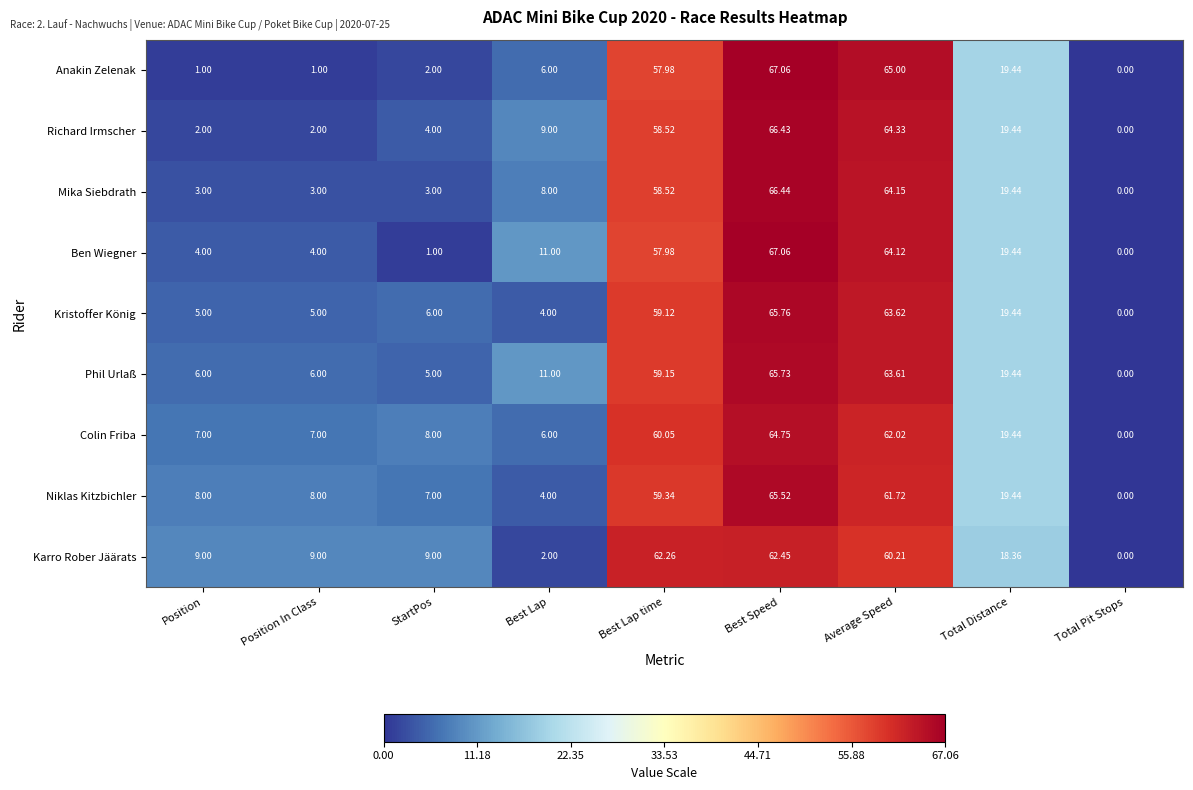

At which label is Kristoffer König closest to 32?

Total Distance